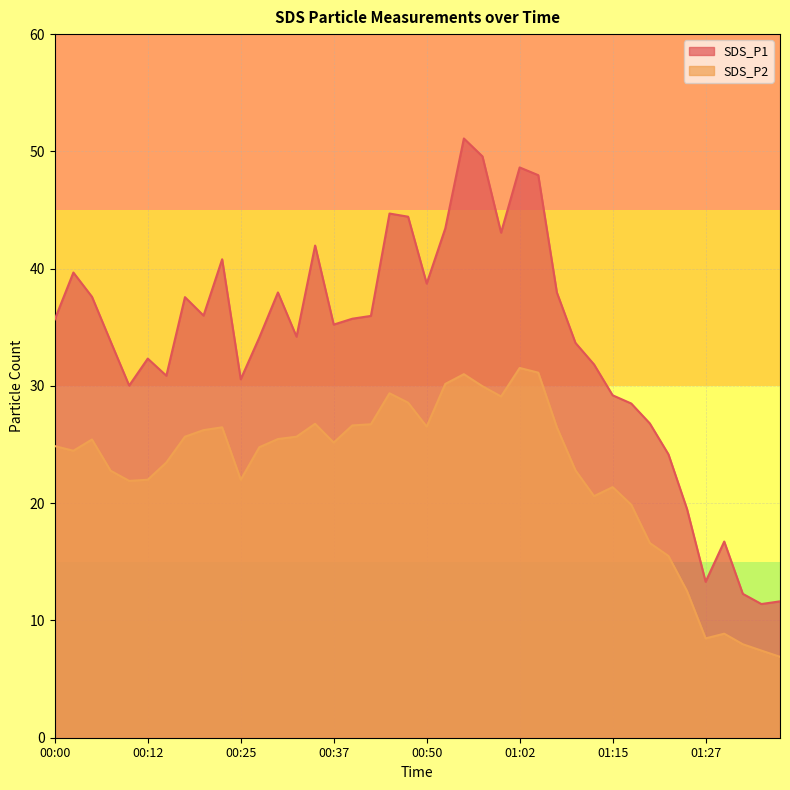

True or false: SDS_P2 and SDS_P1 cross at least once.

False